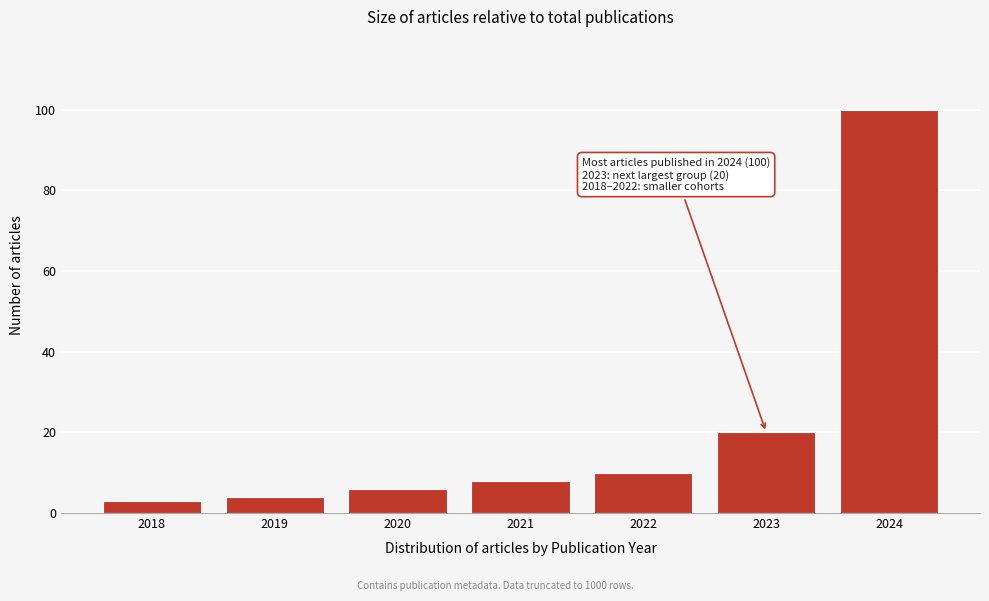

Reading right to left, transcribe all the data shown in this chart.

2024=100	2023=20	2022=10	2021=8	2020=6	2019=4	2018=3